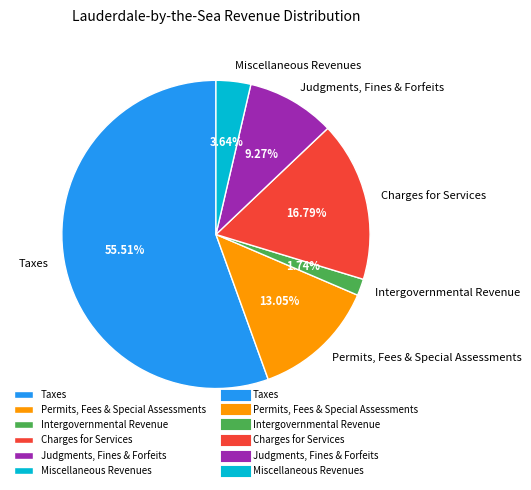

How much of the chart is everything except Miscellaneous Revenues?

96.4%